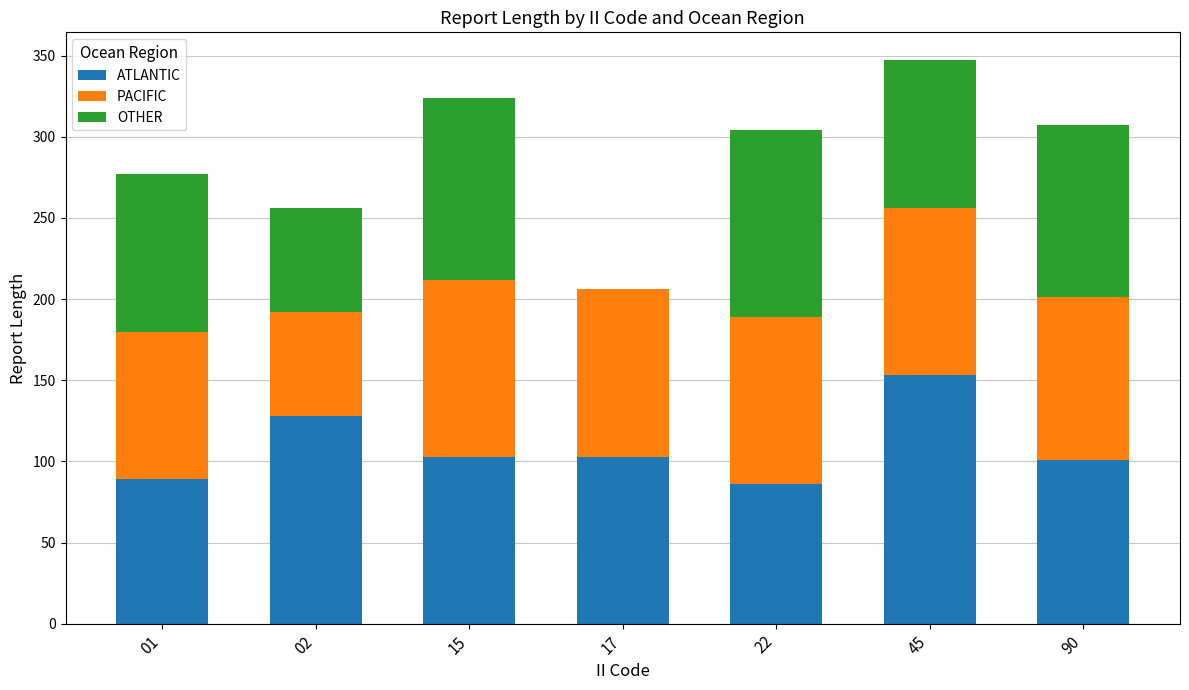

Where is ATLANTIC nearest to the value 119?

02